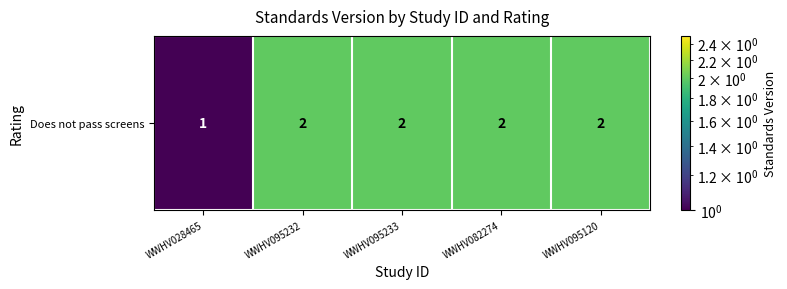

How many values are between 2 and 3?

4